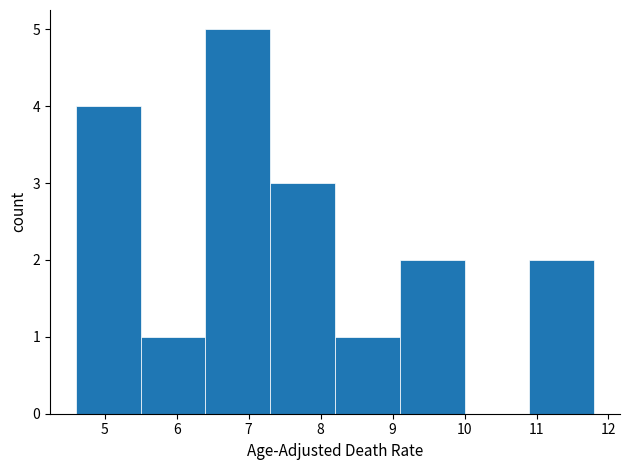

Reading left to right, list every bar in this chart as the range it spans on the x-axis followed by its height. The values are not printed on the chart, so give them approximately, as read against the axis.

4.6 to 5.5: 4
5.5 to 6.4: 1
6.4 to 7.3: 5
7.3 to 8.2: 3
8.2 to 9.1: 1
9.1 to 10.0: 2
10.0 to 10.9: 0
10.9 to 11.8: 2